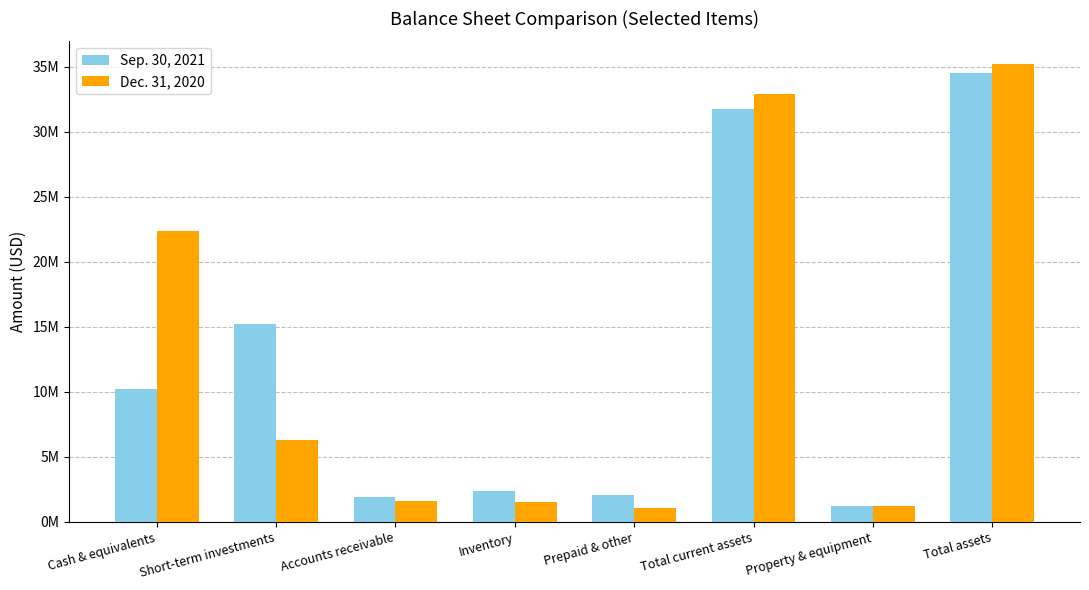

Between Cash & equivalents and Inventory, which series saw the biggest shift?

Dec. 31, 2020